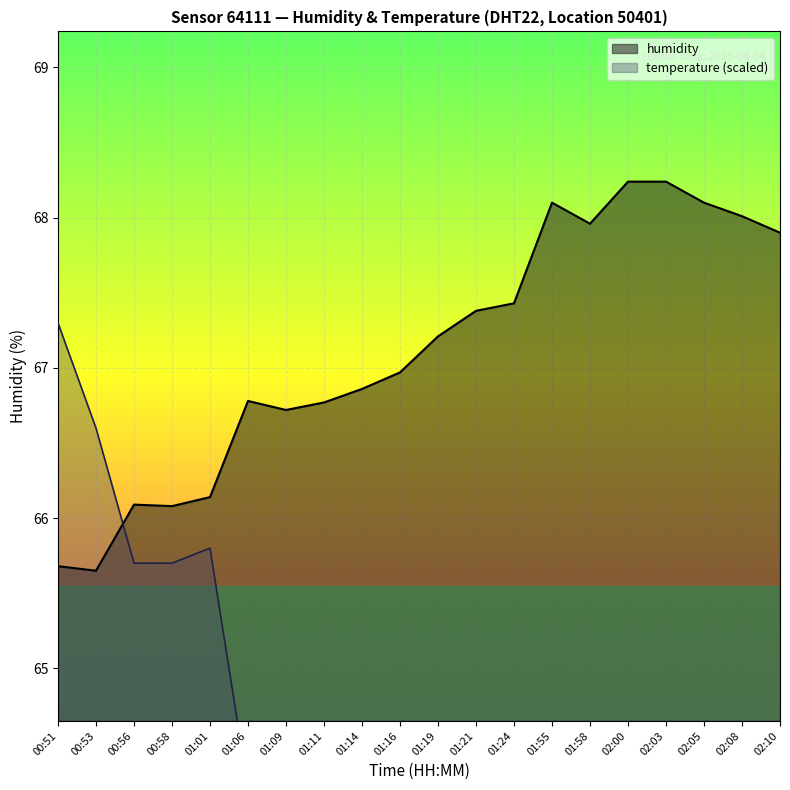

True or false: humidity has a value of 28.8 at 01:11.

False